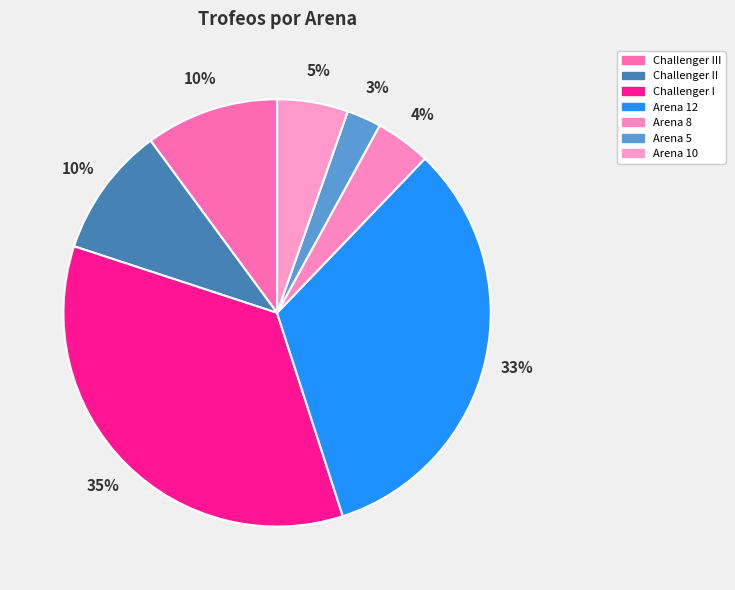

The Challenger III slice represents 1% of the pie. True or false?

False